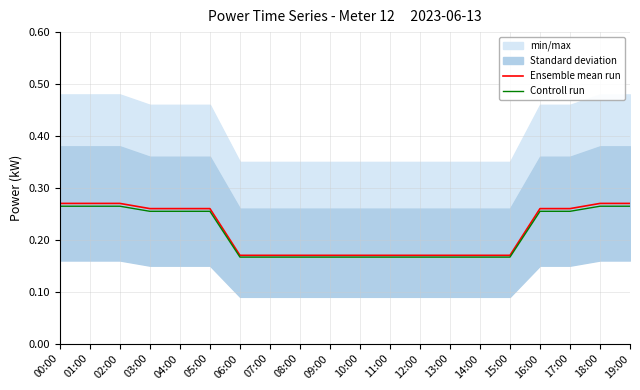

Rank the categories by Ensemble mean run value from lowest to highest.

06:00, 07:00, 08:00, 09:00, 10:00, 11:00, 12:00, 13:00, 14:00, 15:00, 03:00, 04:00, 05:00, 16:00, 17:00, 00:00, 01:00, 02:00, 18:00, 19:00